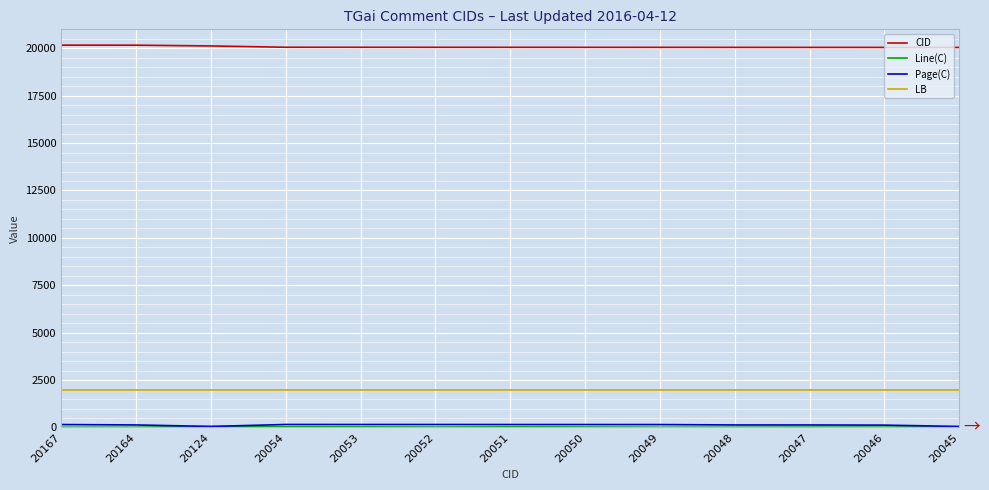

True or false: CID and LB cross at least once.

False